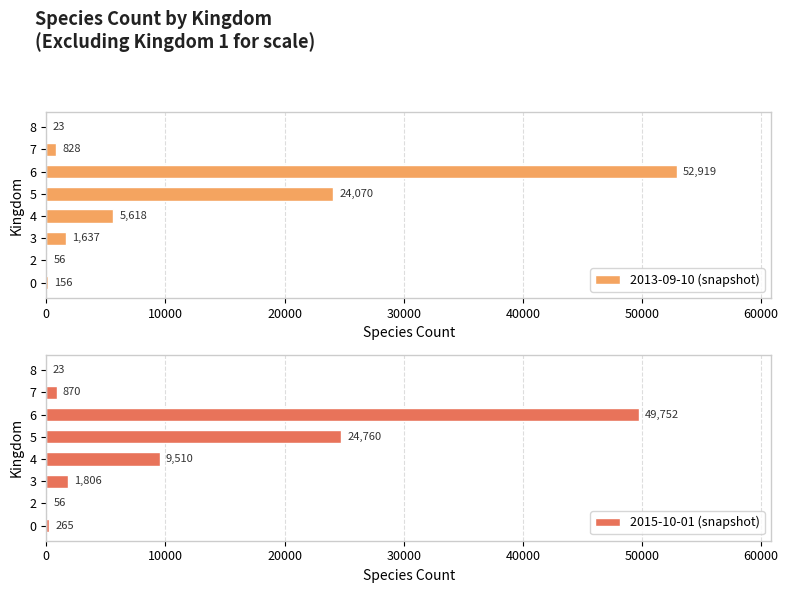

The value of 2013-09-10 (snapshot) at 8 is 23. True or false?

True